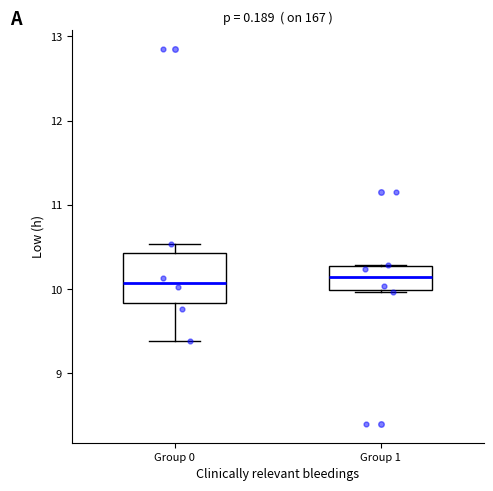

Reading left to right, read every box against the y-axis: the position of its median line, the range the box covers, and the ends of its whiskers. The values are not printed on the chart, so give them approximately, as read against the axis.

Group 0: median 10.1, box 9.8 to 10.4, whiskers 9.4 to 10.5
Group 1: median 10.1, box 10.0 to 10.3, whiskers 10.0 to 10.3